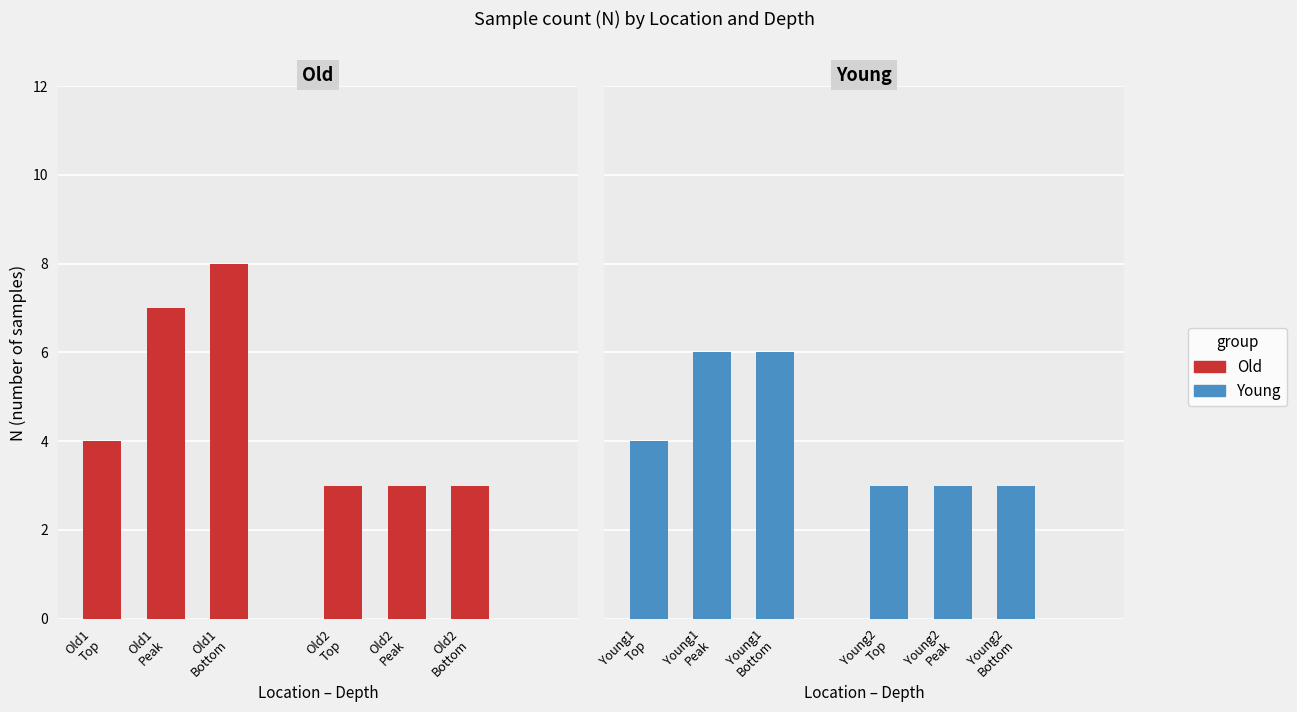

What is the lowest value of the Young1 series?

4